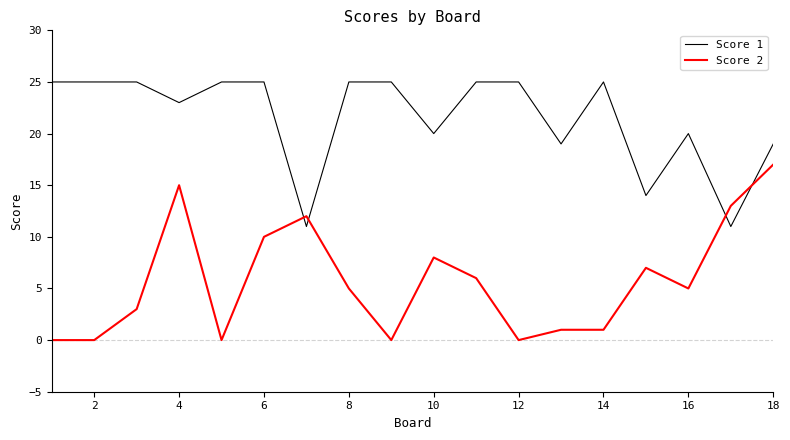

Rank the series by their maximum value, from lowest to highest.

Score 2, Score 1